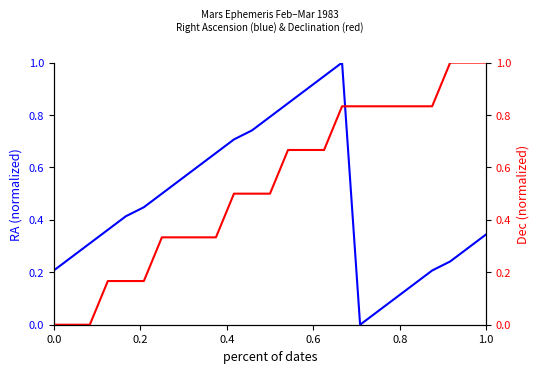

What is the difference between the highest and lowest values at 1.0?

0.7